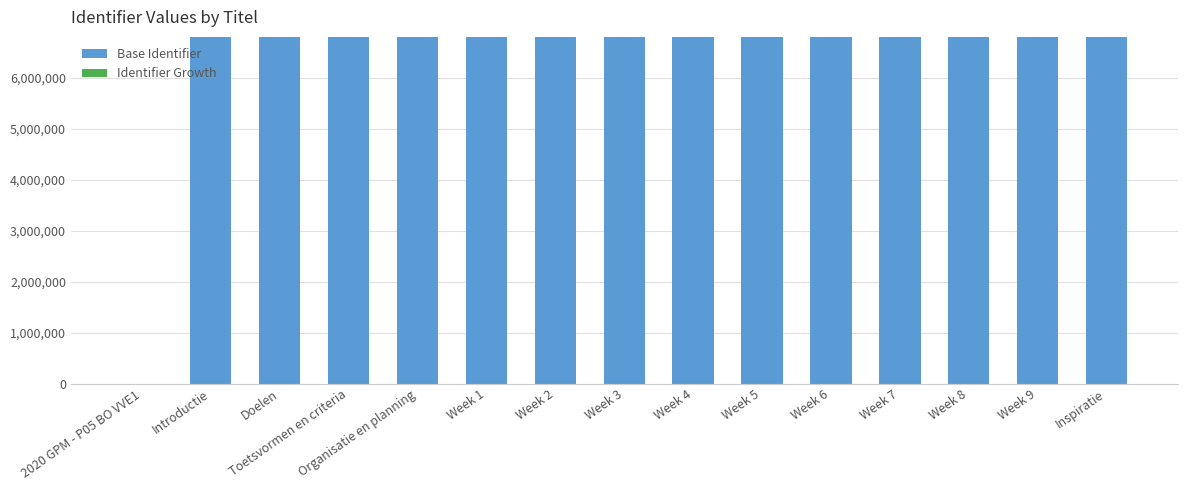

The value of Base Identifier at Week 9 is 6808310. True or false?

True